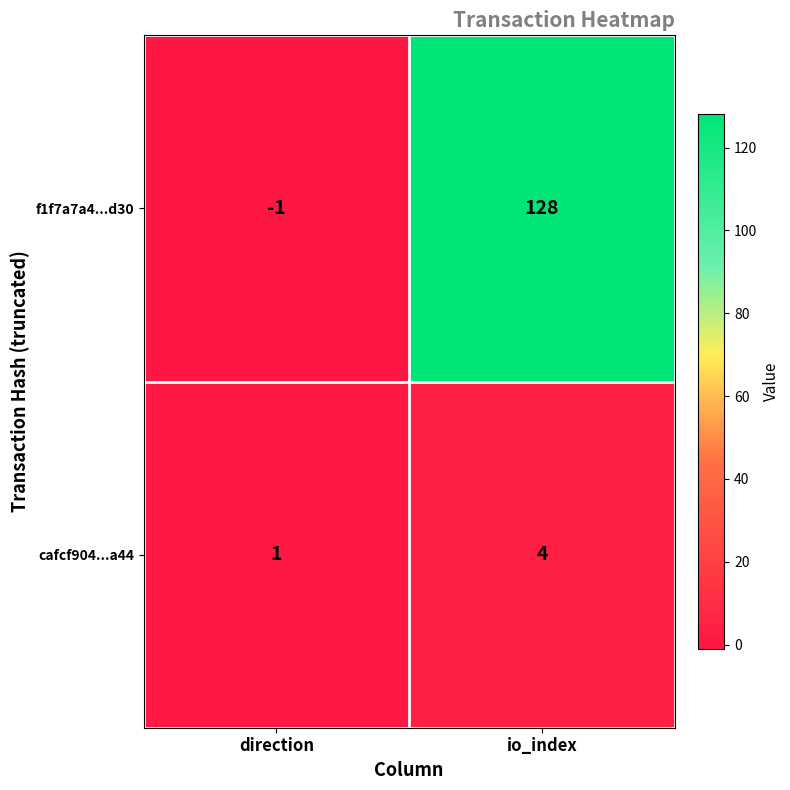

Is the value of cafcf904...a44 at direction greater than the value of f1f7a7a4...d30 at direction?

Yes